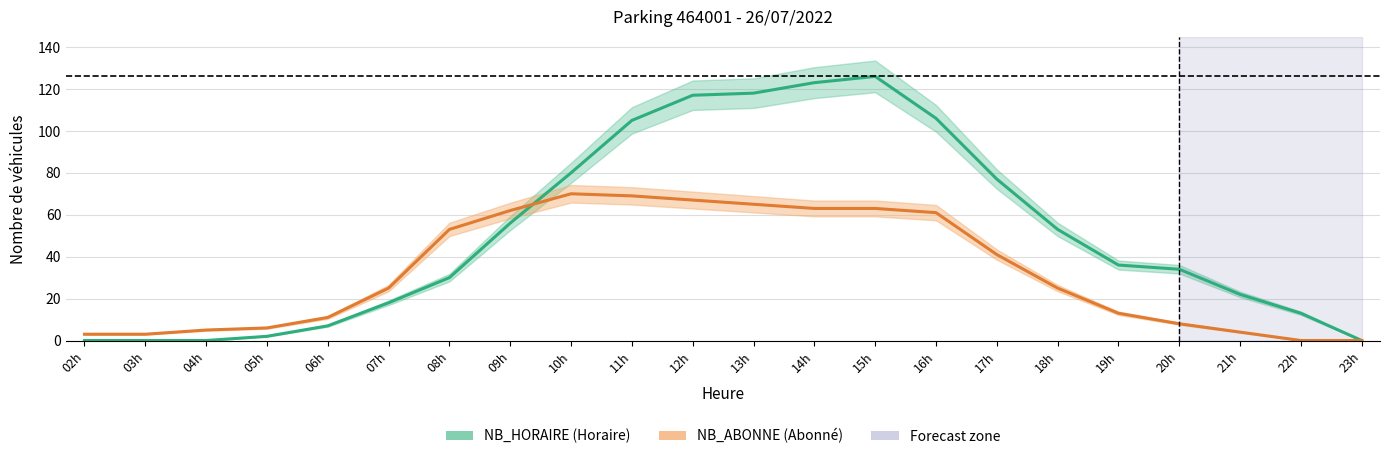

Is this an area chart (filled region under the line)?

No